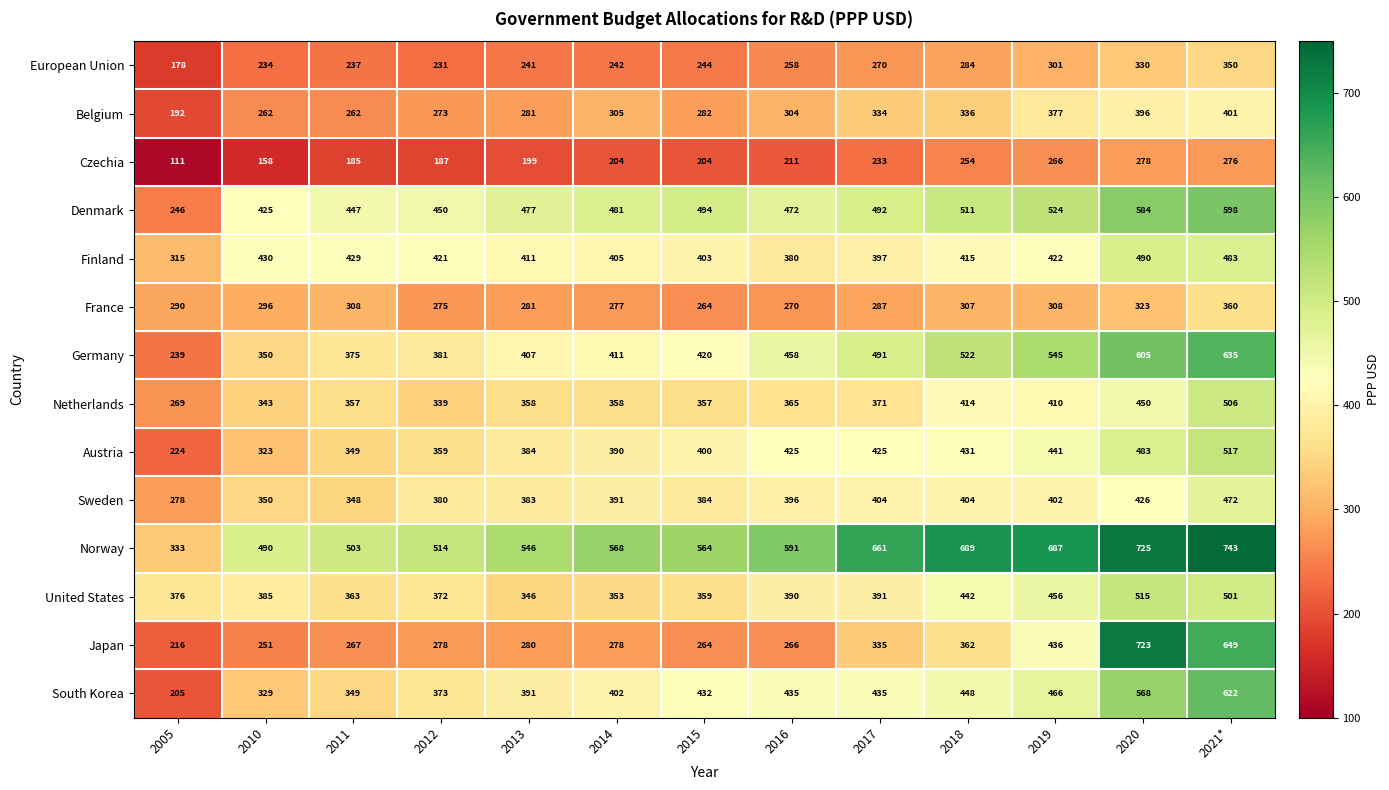

How many data points does each series have?

13